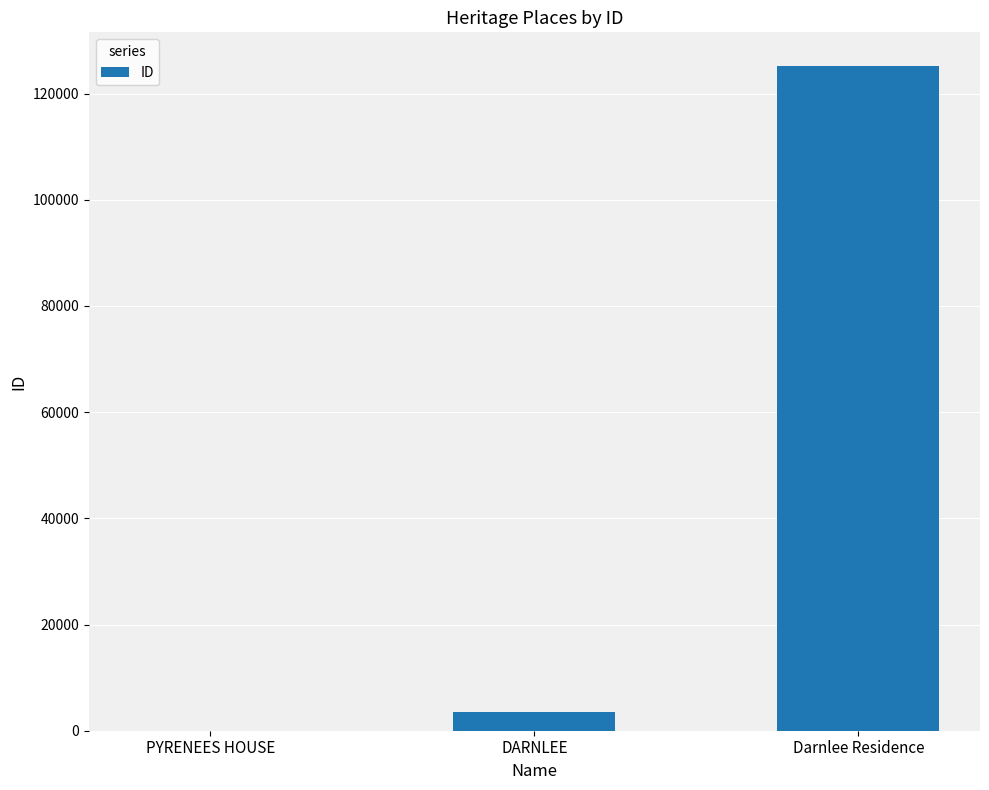

What is the change in value from DARNLEE to Darnlee Residence?

+121698